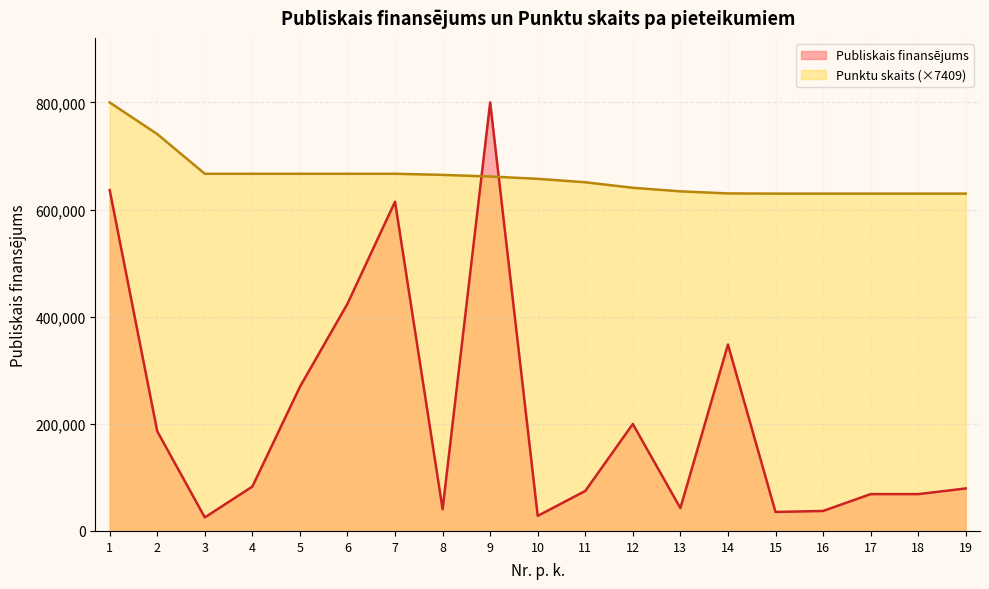

Reading left to right, transcribe all the data shown in this chart.

Publiskais finansējums: 1=636425.3	2=186042.5	3=25219.2	4=82862.5	5=269116.9	6=424248.3	7=614760.0	8=40549.0	9=800000.0	10=28119.0	11=74649.1	12=199702.9	13=42600.0	14=347964.6	15=35450.4	16=37300.0	17=68740.0	18=68765.0	19=79329.0
Punktu skaits: 1=800000.0	2=740946.6	3=666851.9	4=666851.9	5=666851.9	6=666851.9	7=666851.9	8=664777.3	9=661739.4	10=657441.9	11=650995.6	12=640696.5	13=634028.0	14=630175.0	15=629804.6	16=629804.6	17=629804.6	18=629804.6	19=629804.6